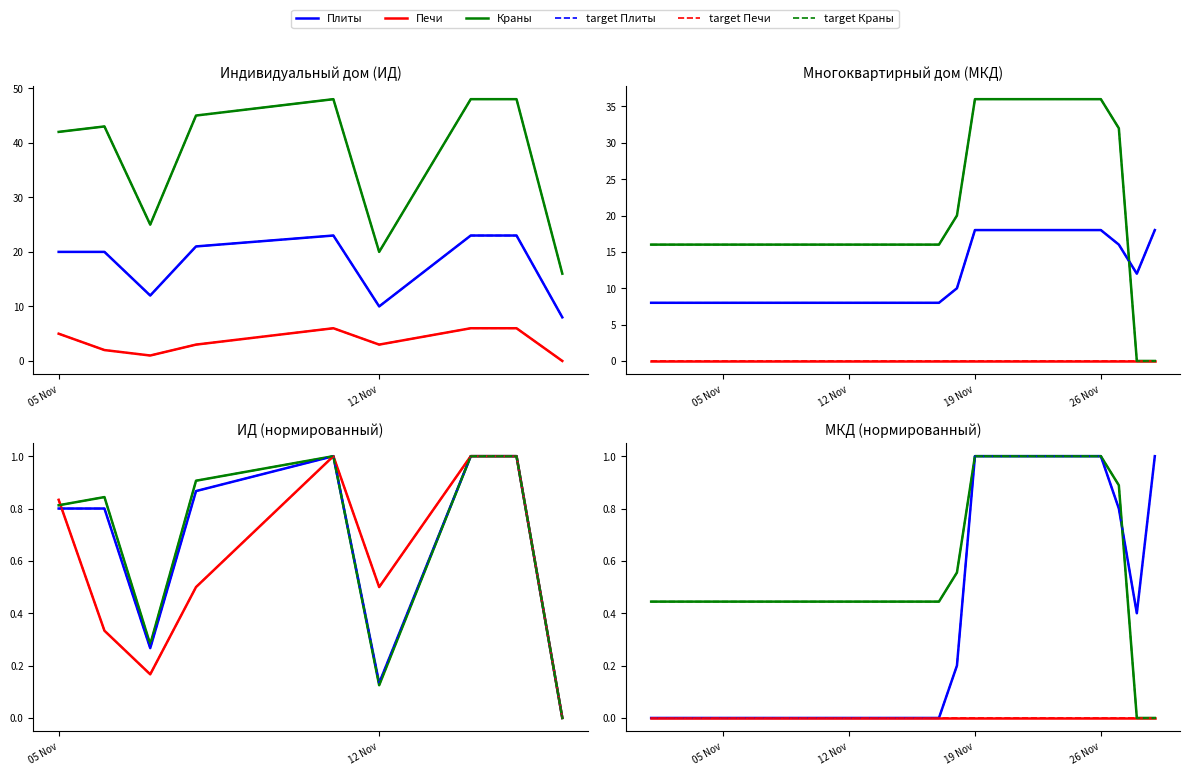

True or false: Краны has a value of -0.5 at 11.

False